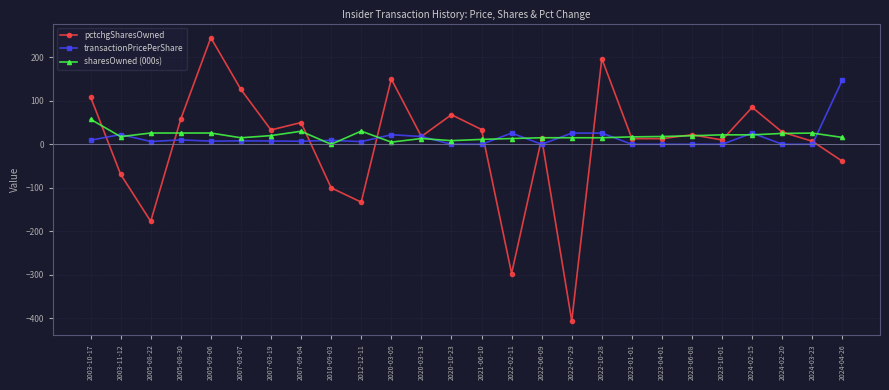

What position from the right is 2022-06-09?

11